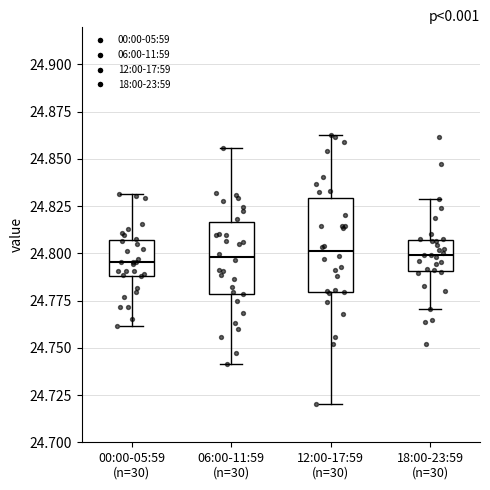

Which box is the tallest, from its lower edge to its upper edge?

12:00-17:59 (n=30)